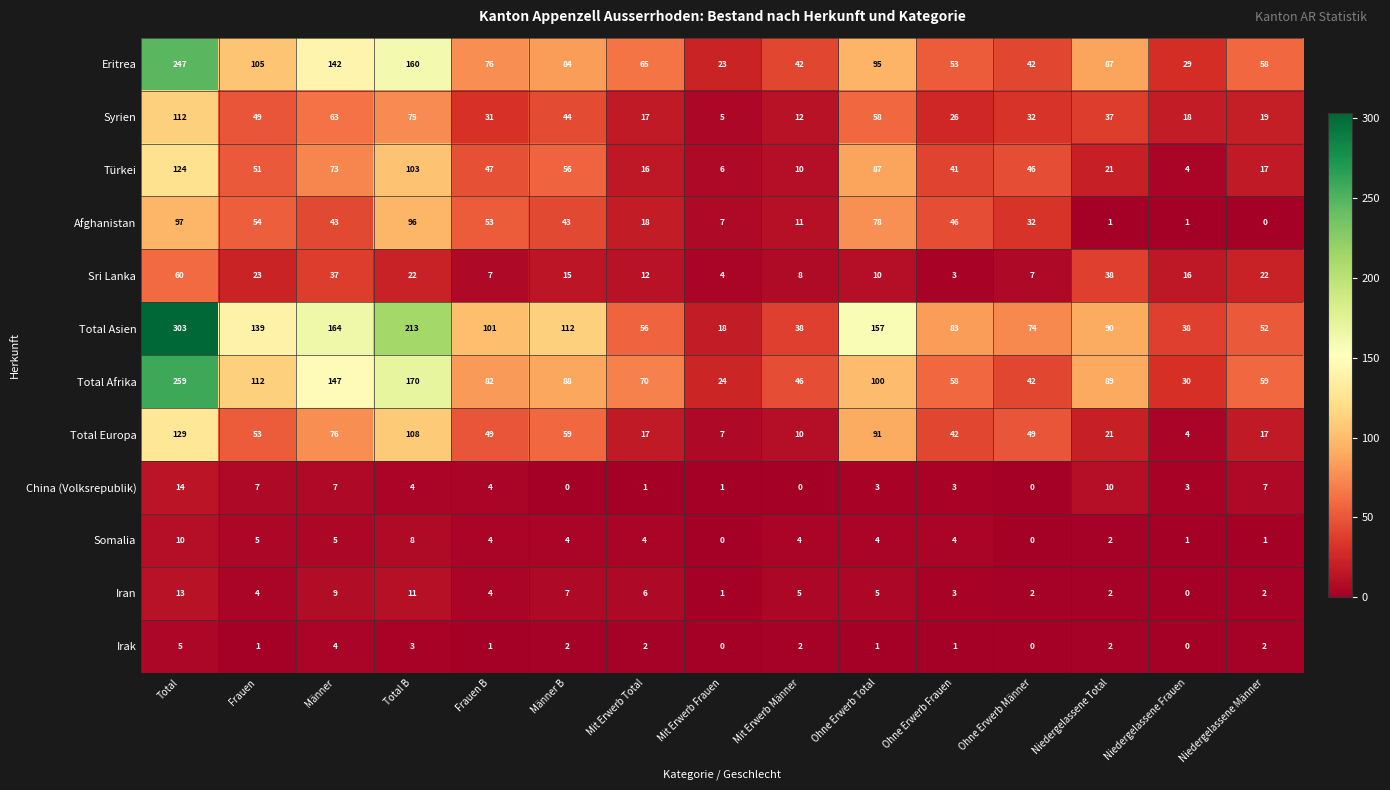

The Total Afrika series shows 133 at Frauen B. True or false?

False